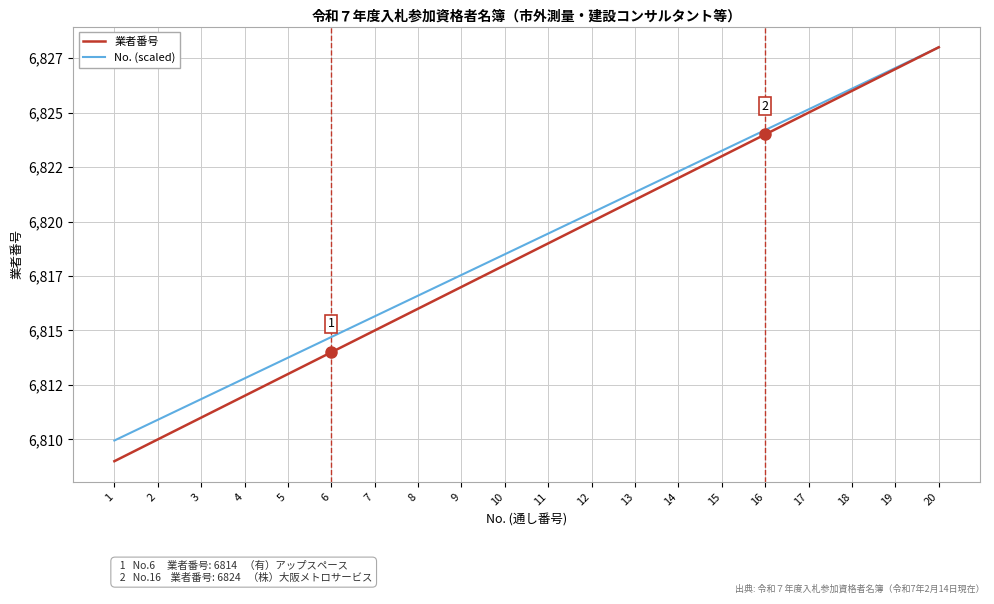

Does the chart have visible grid lines?

Yes